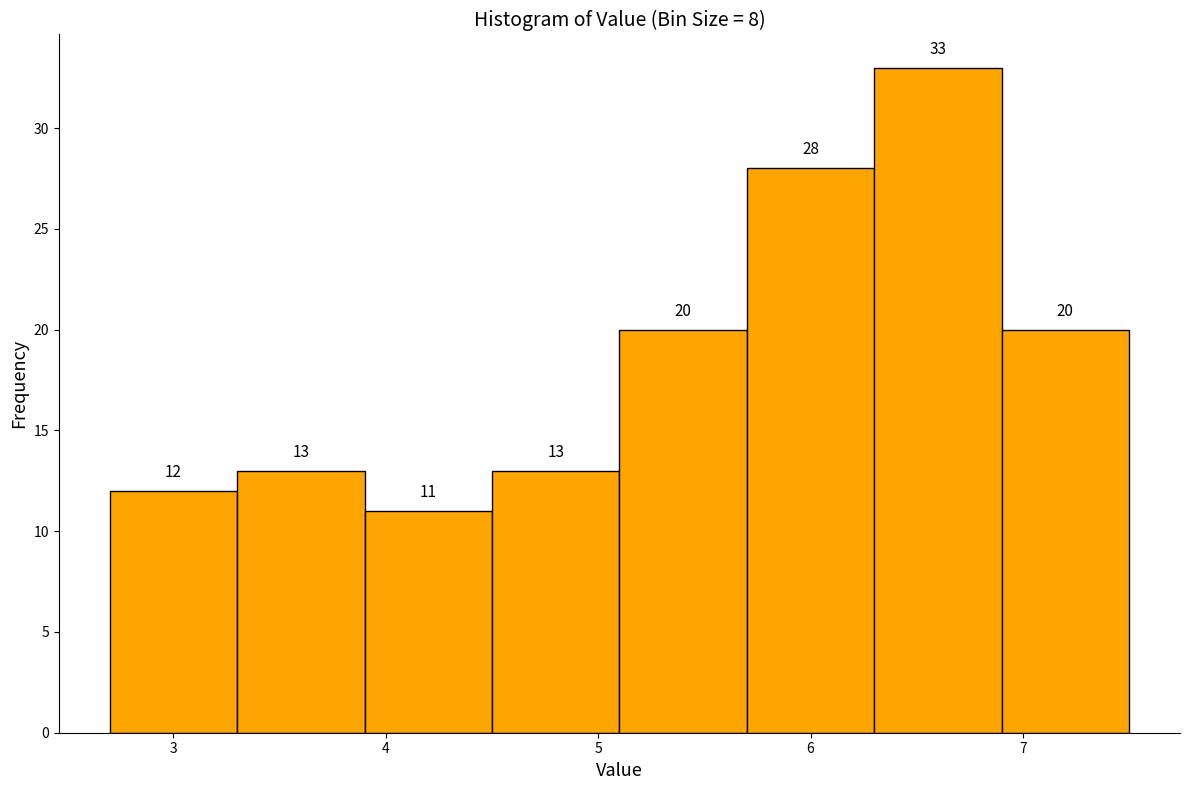

Over which range of the x-axis is the bar tallest?

6.3 to 6.9